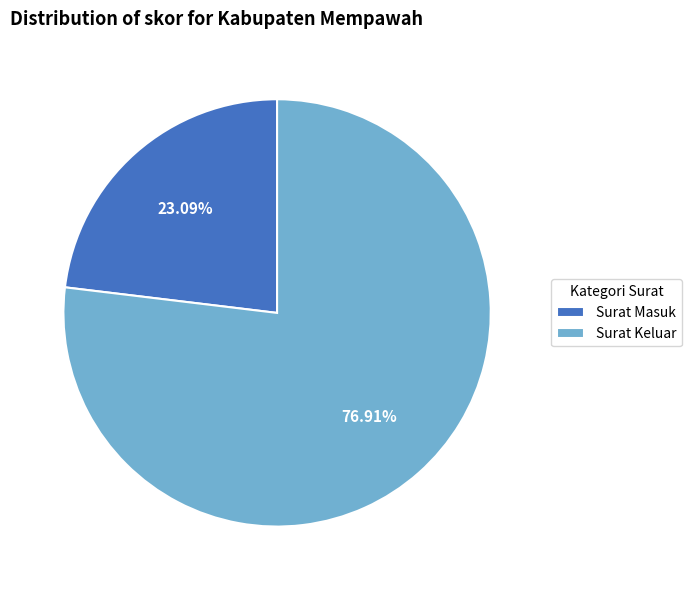

How much of the chart is everything except Surat Masuk?

76.9%